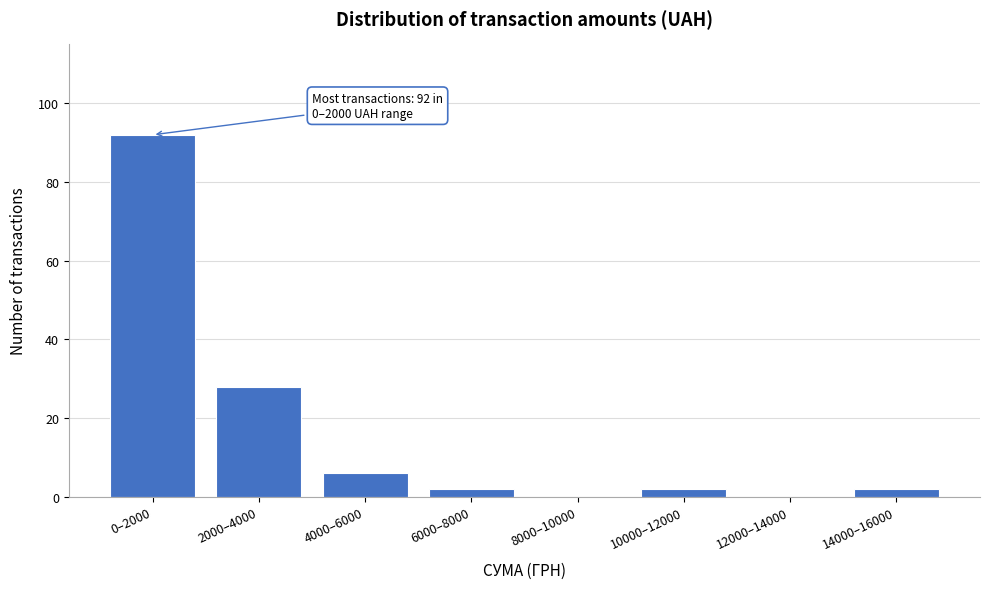

Reading left to right, transcribe all the data shown in this chart.

0–2000=92	2000–4000=28	4000–6000=6	6000–8000=2	8000–10000=0	10000–12000=2	12000–14000=0	14000–16000=2